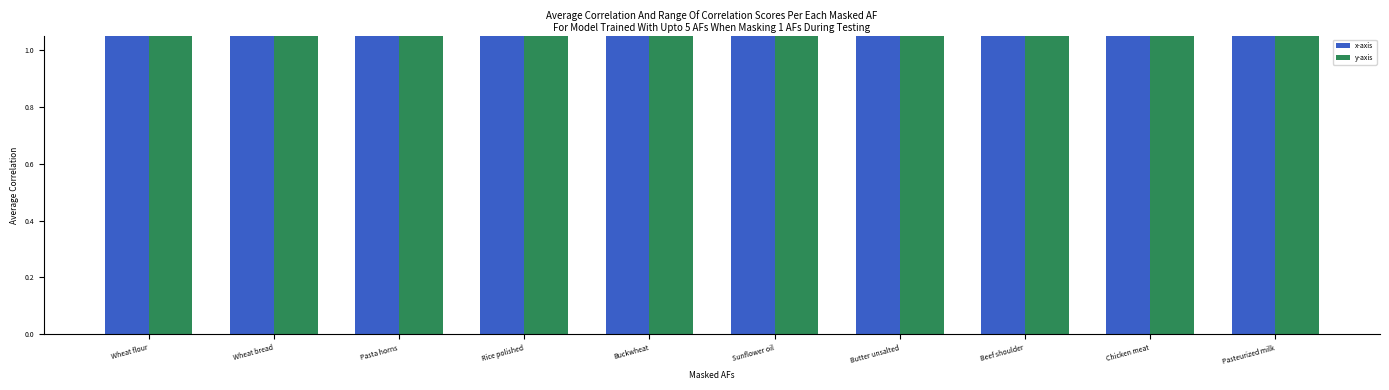

The x-axis series shows 100.3 at Buckwheat. True or false?

True